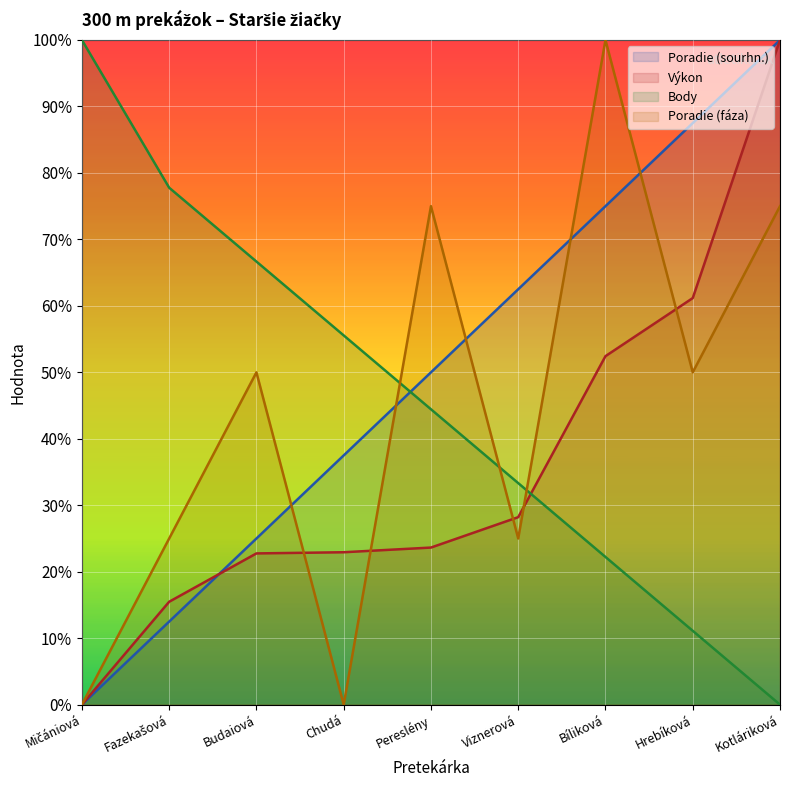

Does the chart display data point markers on the line(s)?

No